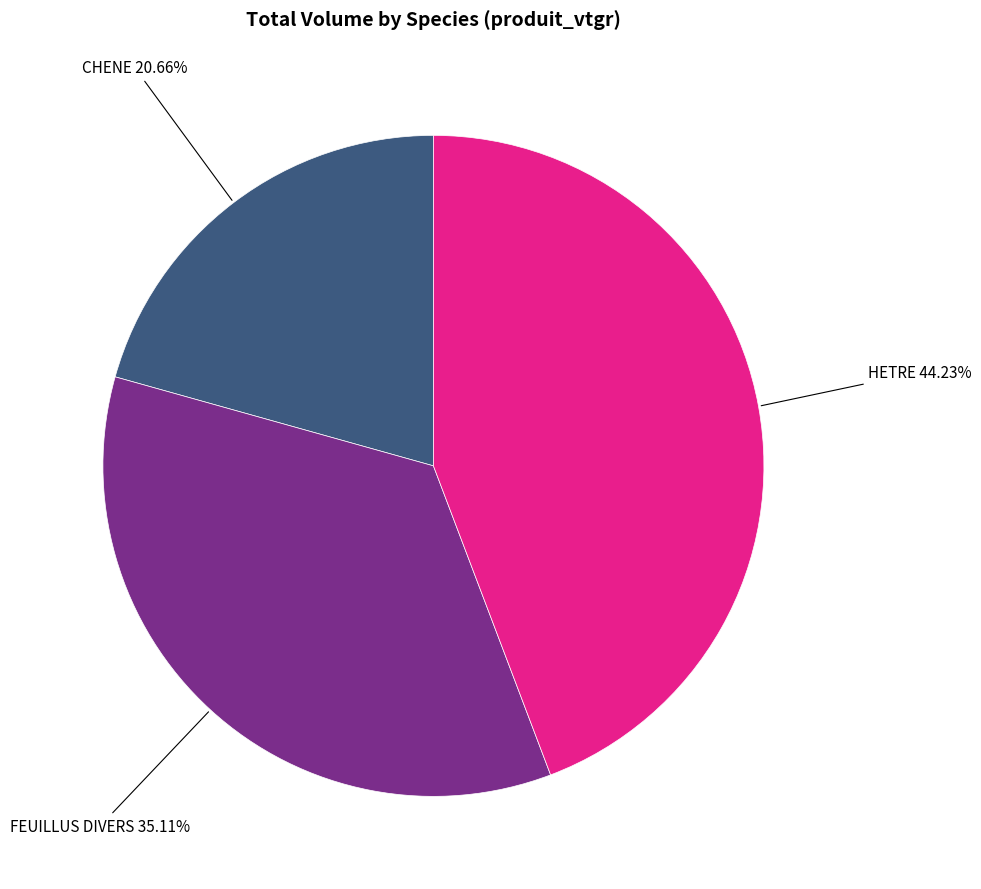

Does any single category account for the majority?

No